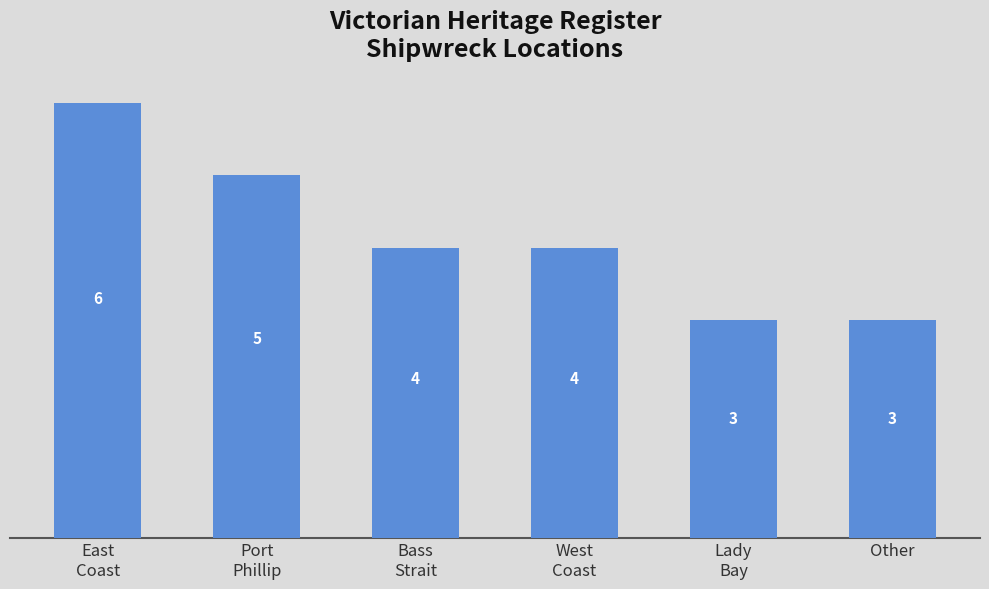

What is the average value?

4